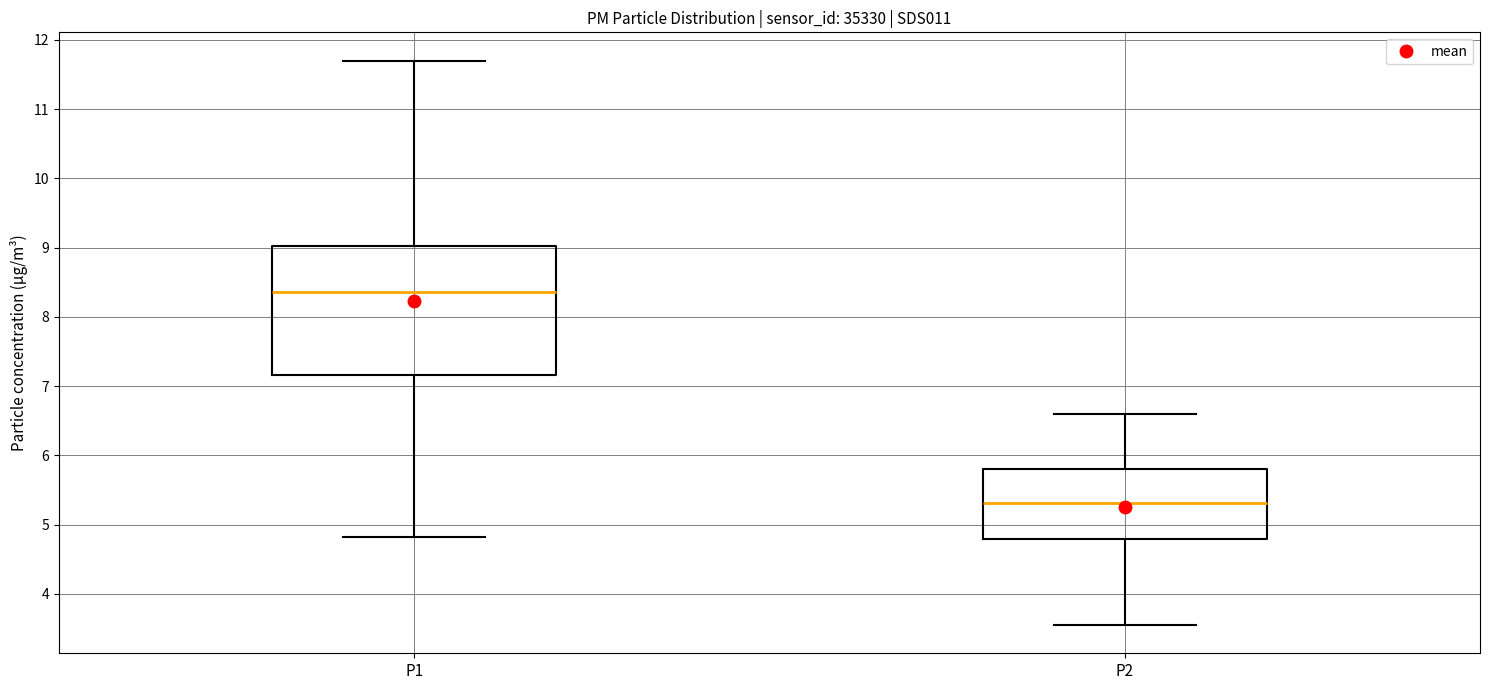

Reading left to right, transcribe this box plot: for each box, give where its median line is, the range the box spans, and where its two whiskers end, as read against the y-axis. The values are not printed on the chart, so give them approximately, as read against the axis.

P1: median 8.4, box 7.2 to 9.0, whiskers 4.8 to 11.7
P2: median 5.3, box 4.8 to 5.8, whiskers 3.6 to 6.6